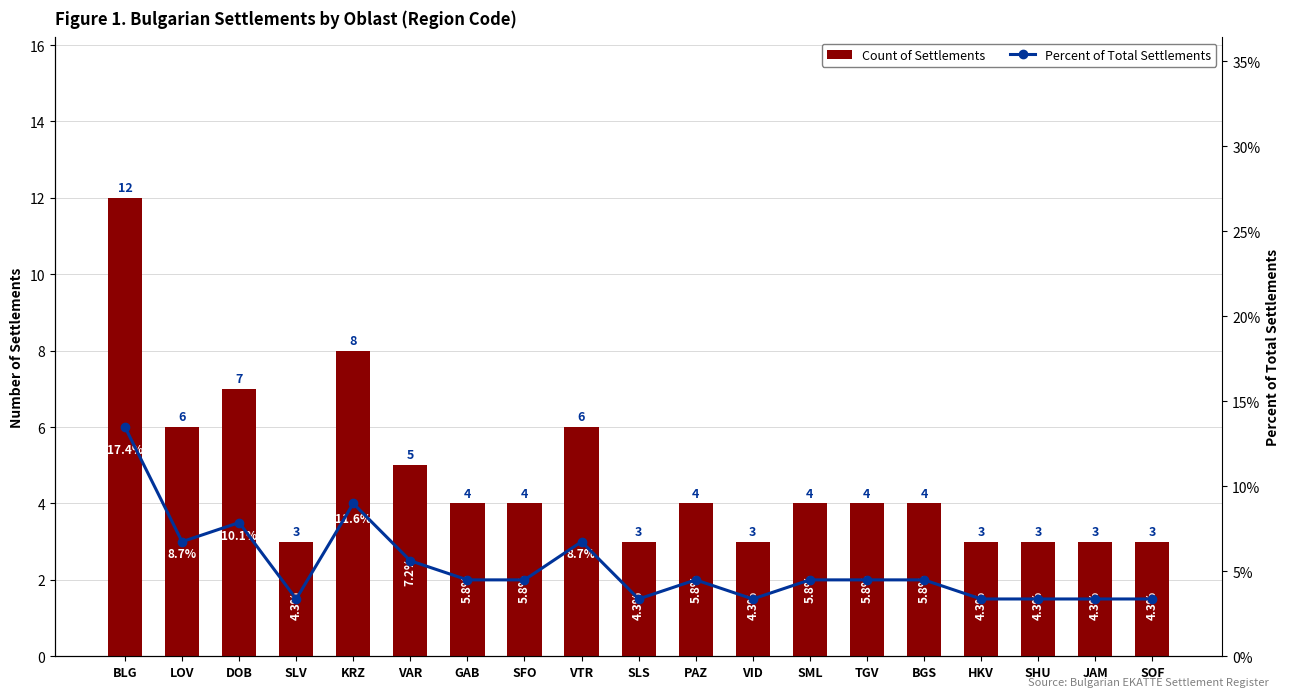

At KRZ, list the series in order from smallest to largest.

Count of Settlements, Percent of Total Settlements